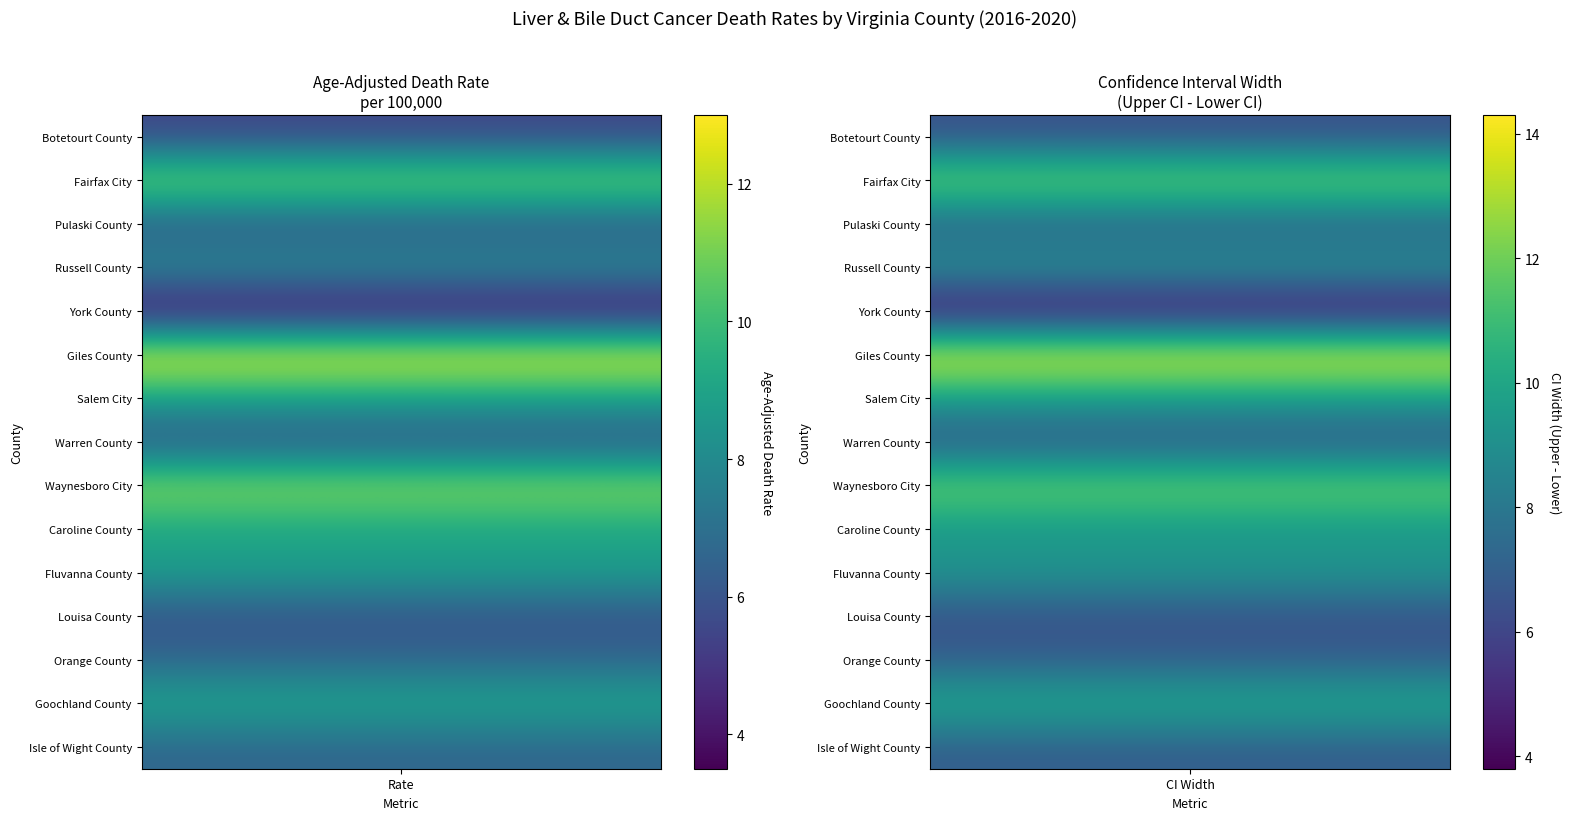

Between 1 and 2, which series saw the biggest shift?

Giles County